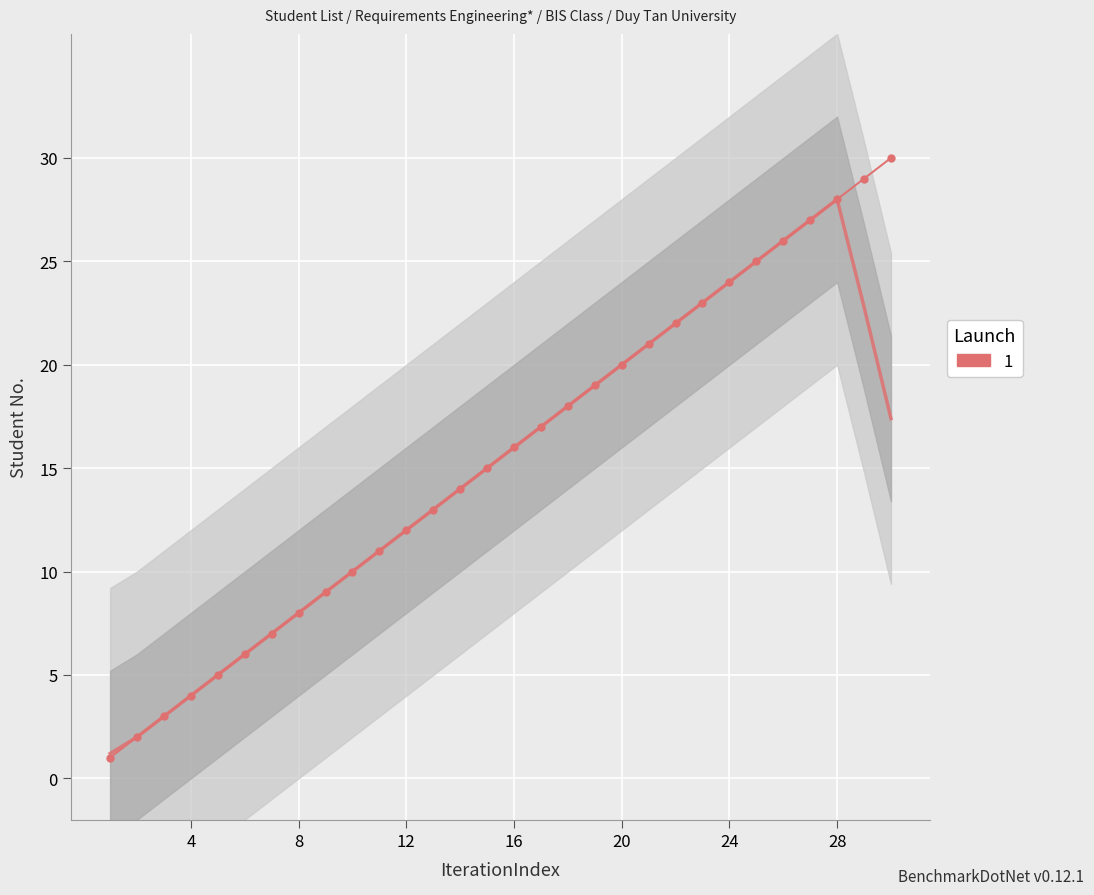

List the labels in order of value, smallest first.

1, 2, 3, 4, 5, 6, 7, 8, 9, 10, 11, 12, 13, 14, 15, 16, 17, 18, 19, 20, 21, 22, 23, 24, 25, 26, 27, 28, 29, 30